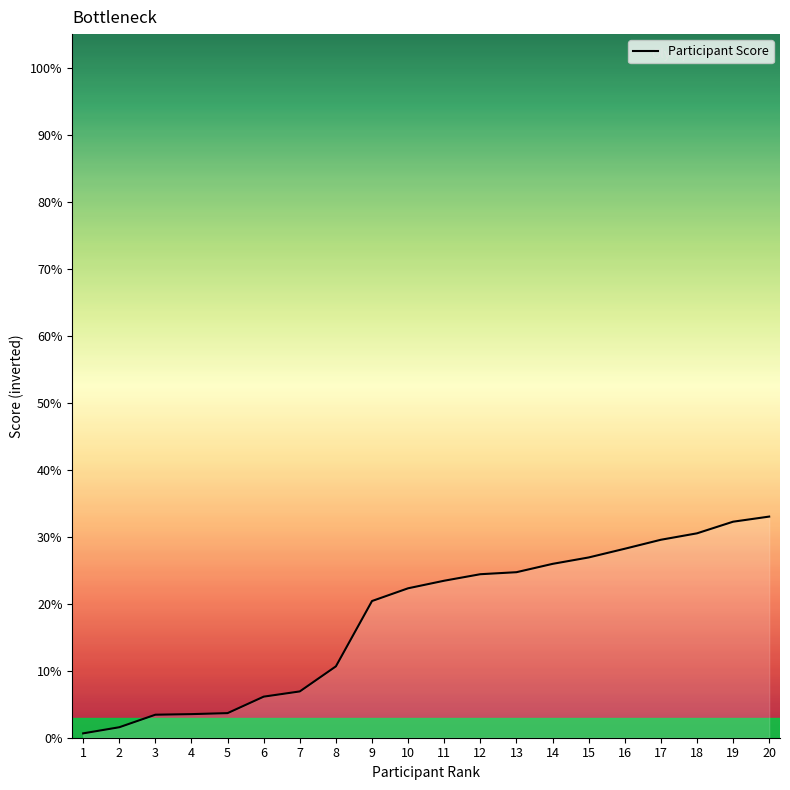

What is the change in value from 6 to 16?

+22.1